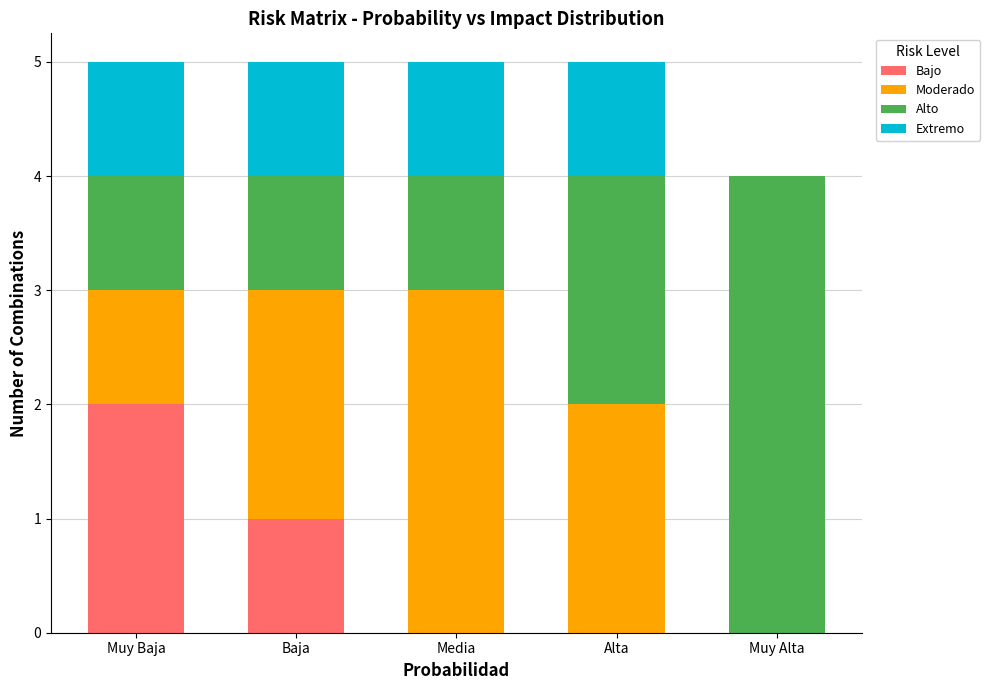

The value of Bajo at Muy Alta is 0. True or false?

True